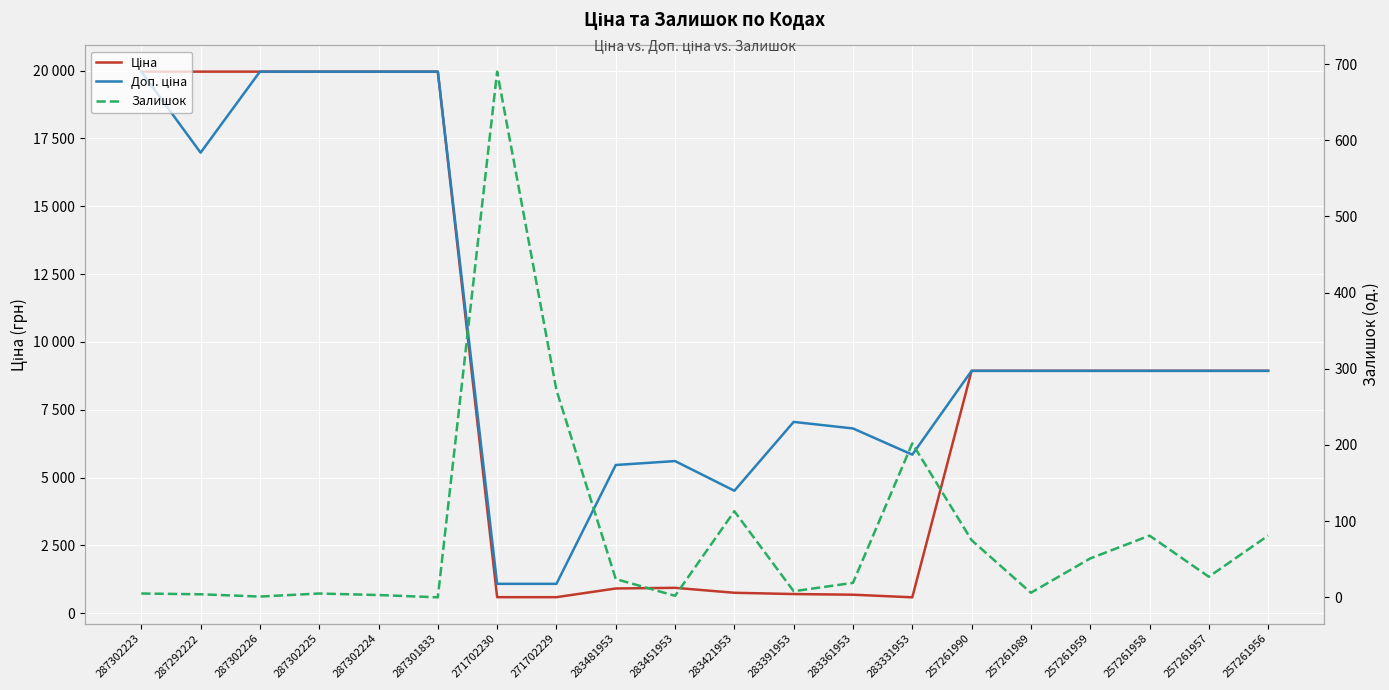

How many lines are shown in the chart?

3